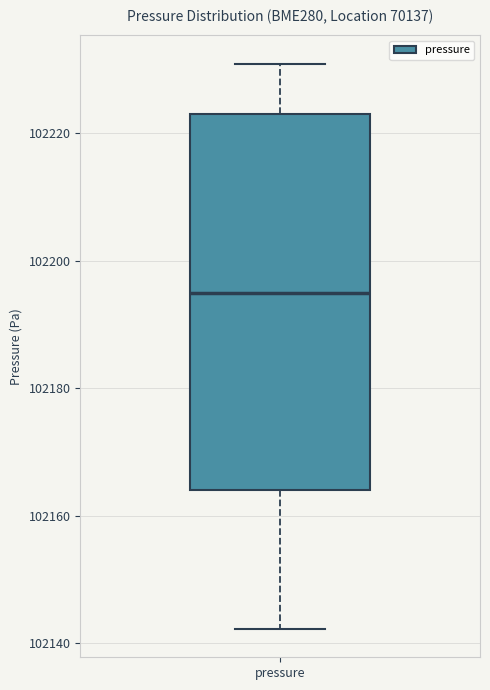

Transcribe this box plot: give where the median line is, the range the box spans, and where the two whiskers end, as read against the y-axis. The values are not printed on the chart, so give them approximately, as read against the axis.

median 102194, box 102164 to 102224, whiskers 102142 to 102230